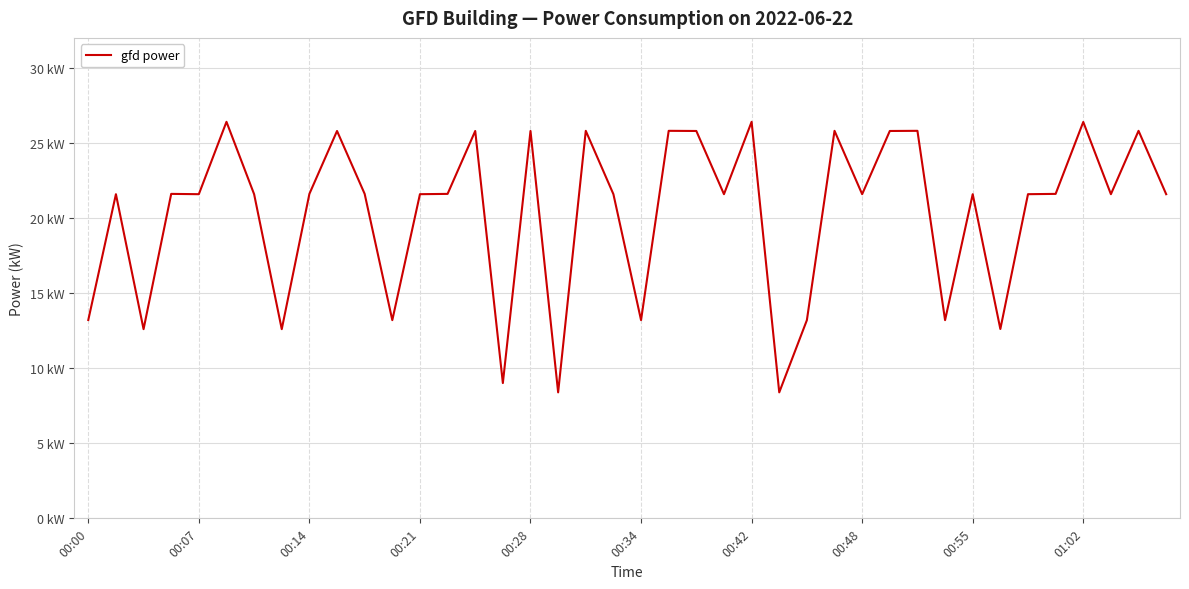

What is the difference between the maximum and minimum values?

18.0